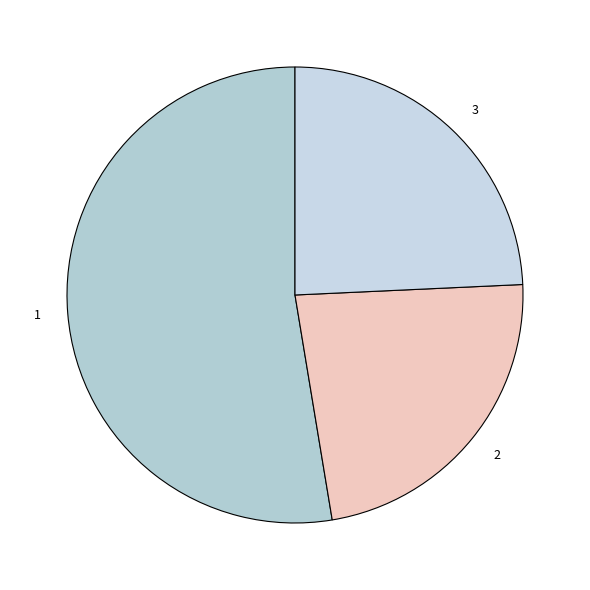

Rank the categories by value from highest to lowest.

1, 3, 2